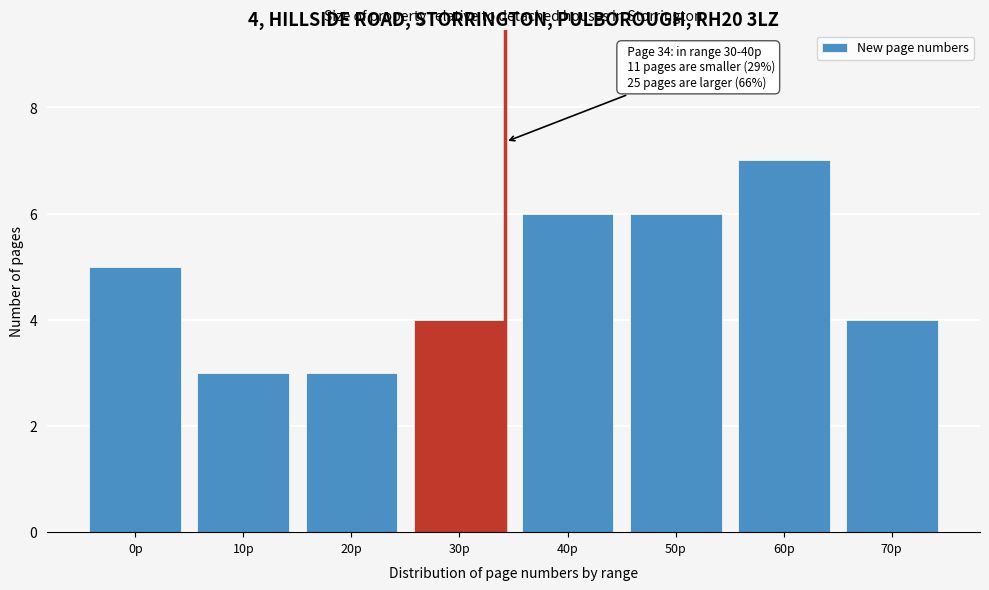

Reading right to left, transcribe all the data shown in this chart.

4	7	6	6	4	3	3	5